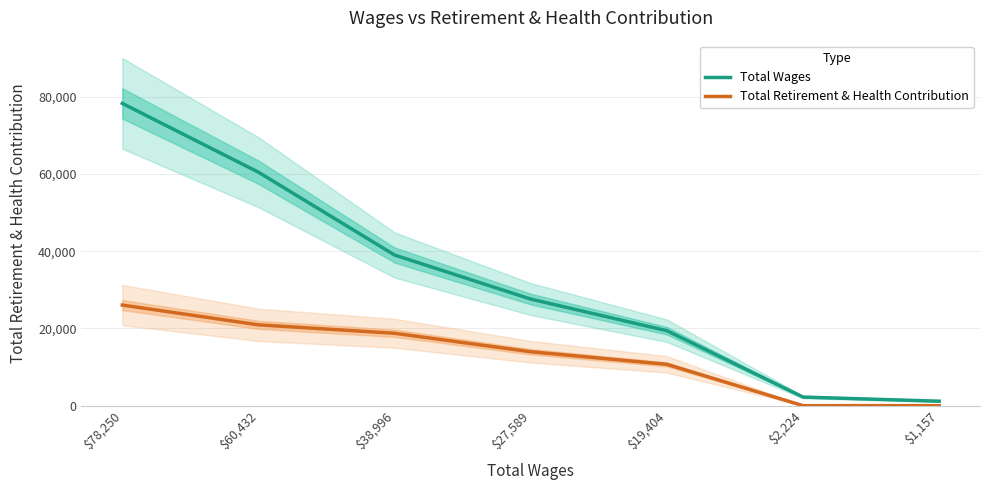

Between $27,589 and $2,224, which is larger?

$27,589